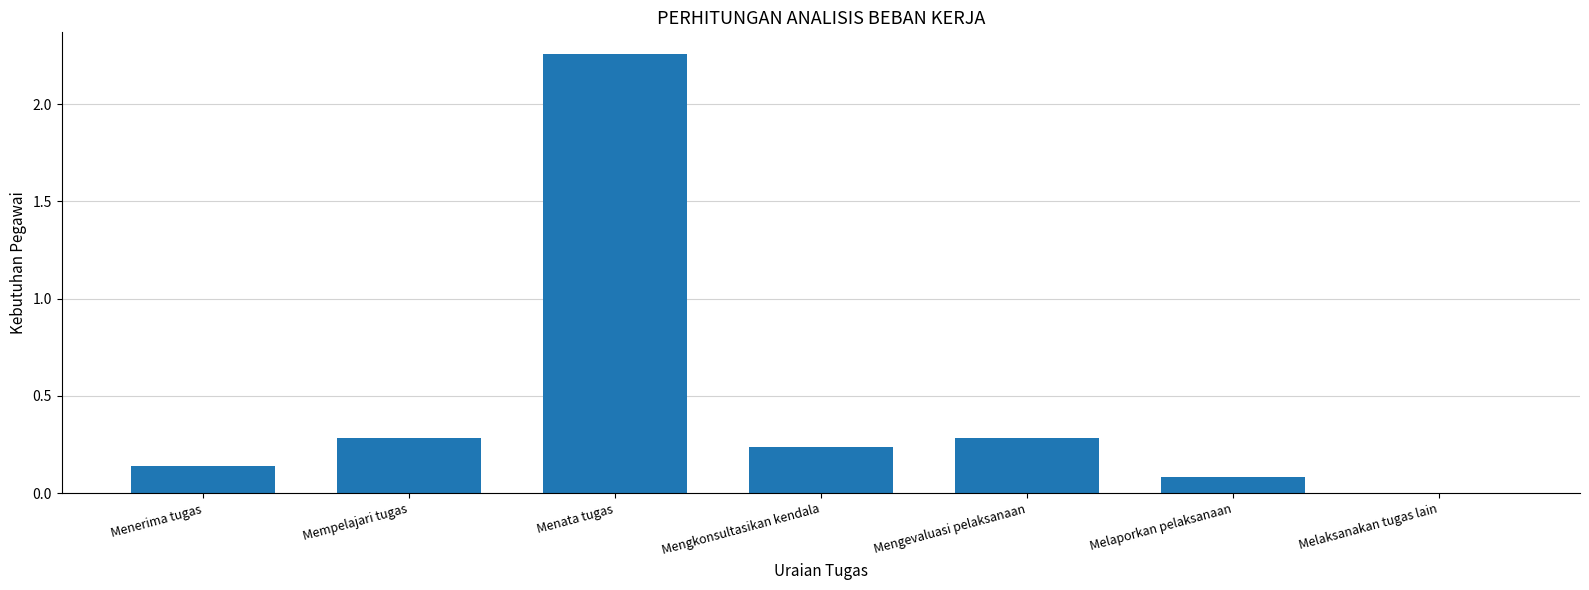

Is it true that the value at Melaksanakan tugas lain is 0.0?

True